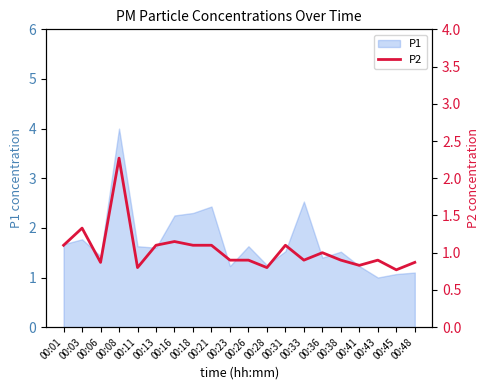

What is the minimum value for P1?

1.0